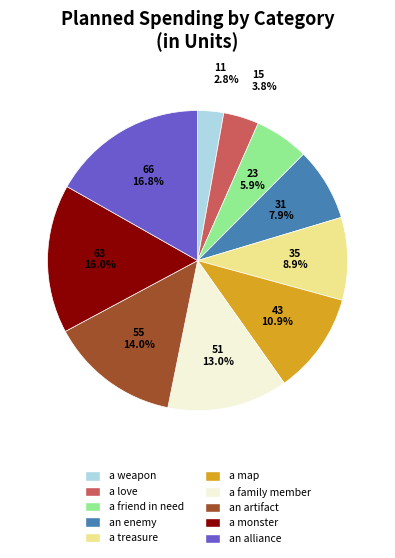

To the nearest percent, what is the combined percentage of a love and a family member?

17%